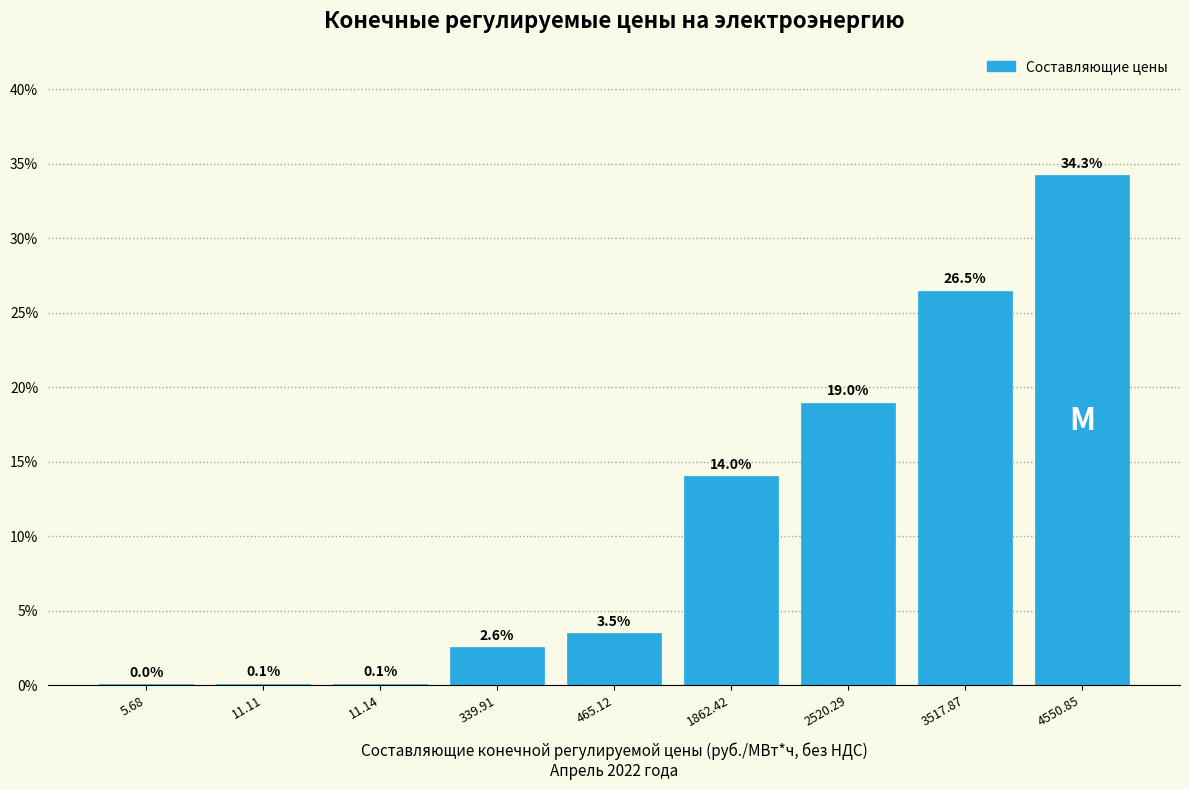

Is it true that the value at 11.14 is 0.1?

True